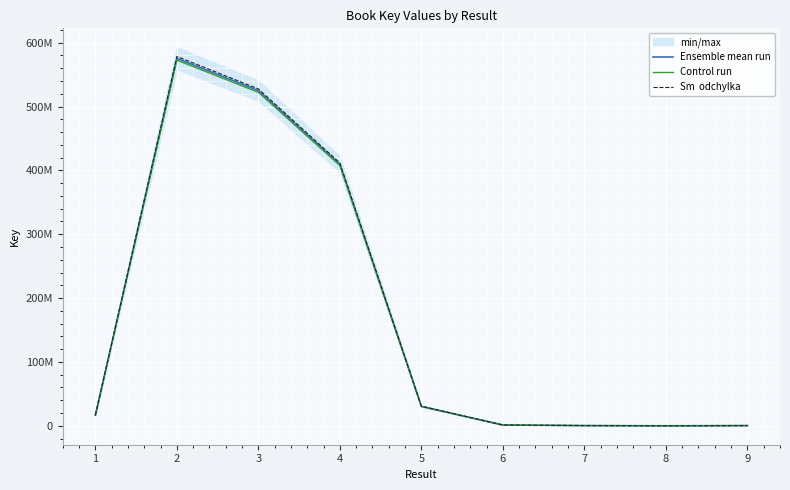

The value of Ensemble mean run at 5 is 30424431.0. True or false?

True